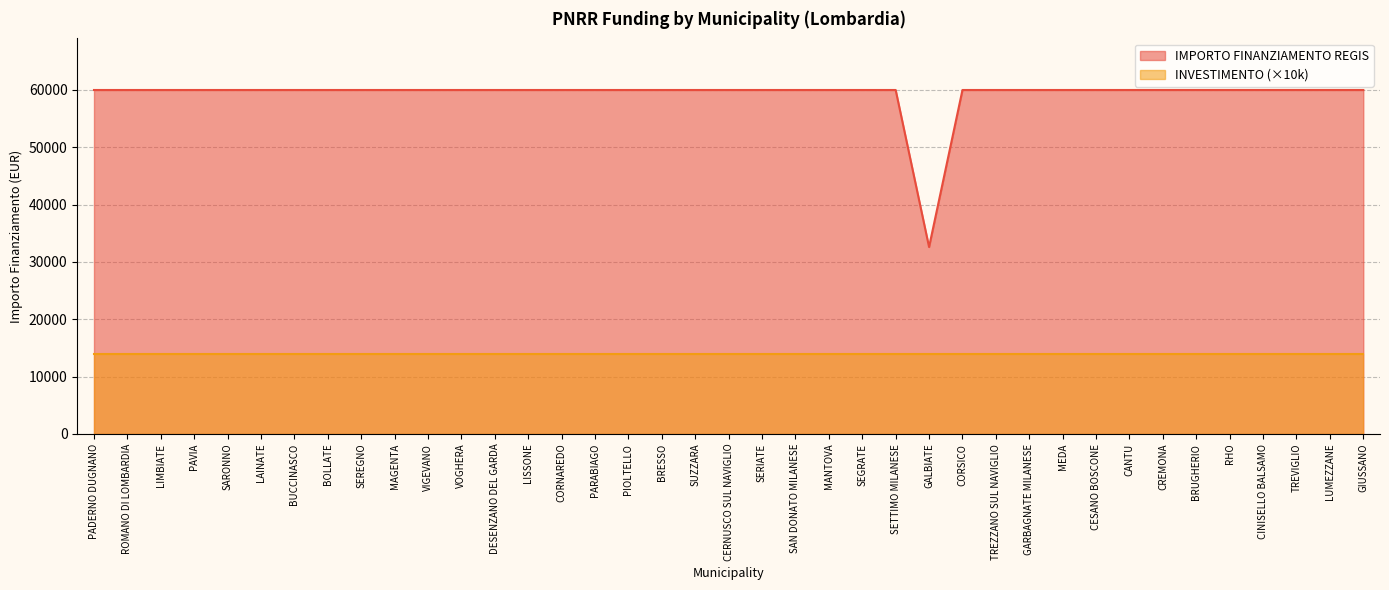

How many points are lower than both their immediate neighbors (excluding endpoints)?

1